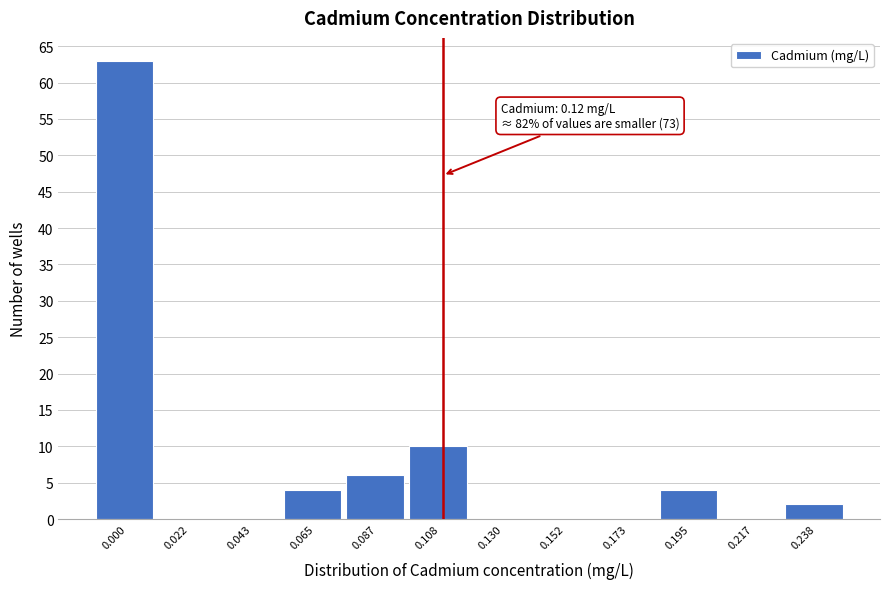

Reading left to right, transcribe all the data shown in this chart.

0.000=63	0.022=0	0.043=0	0.065=4	0.087=6	0.108=10	0.130=0	0.152=0	0.173=0	0.195=4	0.217=0	0.238=2